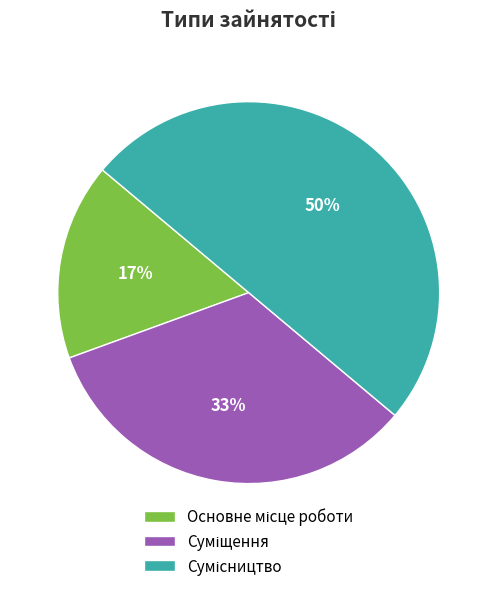

To the nearest percent, what is the difference between the largest and smallest slice percentages?

33%